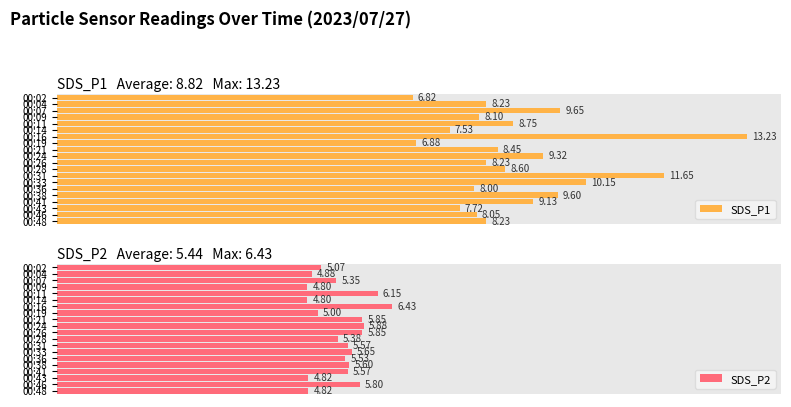

At 00:43, list the series in order from largest to smallest.

SDS_P1, SDS_P2